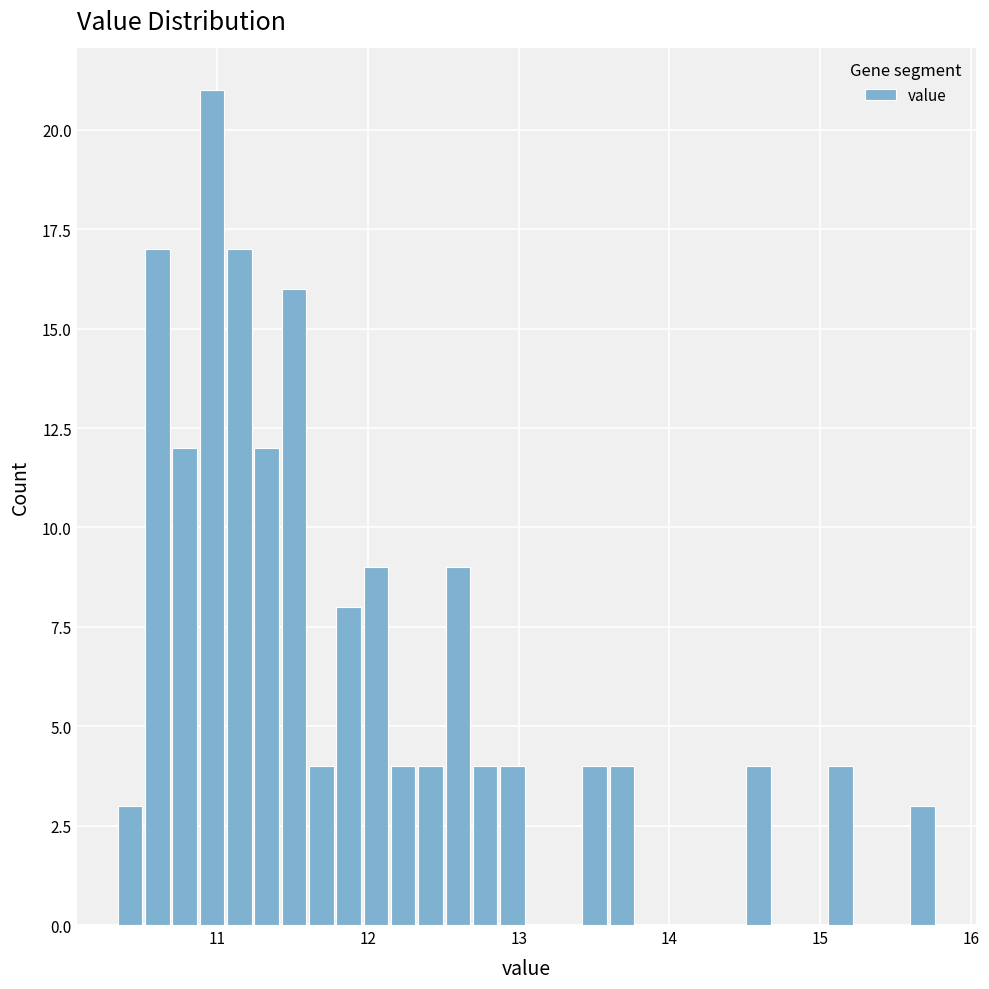

Around what value on the x-axis is the tallest bar? Give the approximate position of its centre, as read against the axis.

11.0